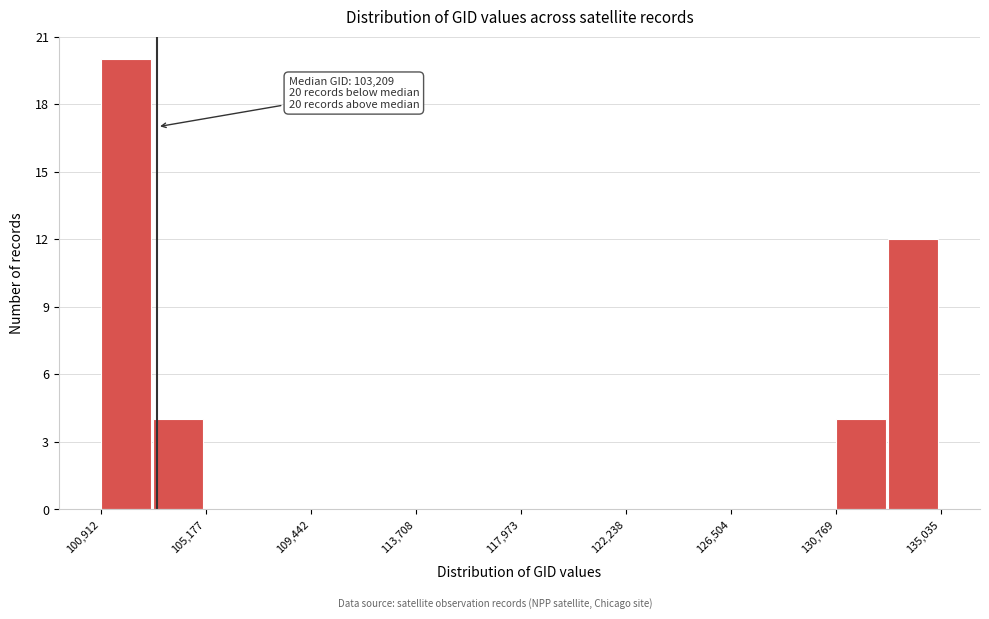

Which range on the x-axis has the tallest bar?

101000 to 103000